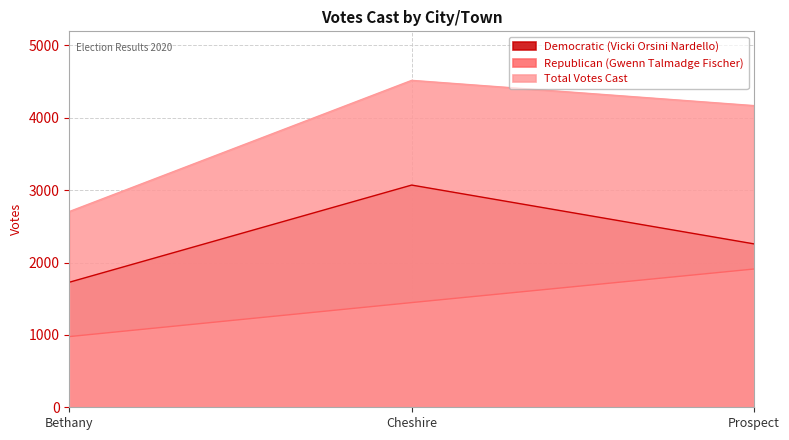

At which category is the sum across all series the highest?

Cheshire